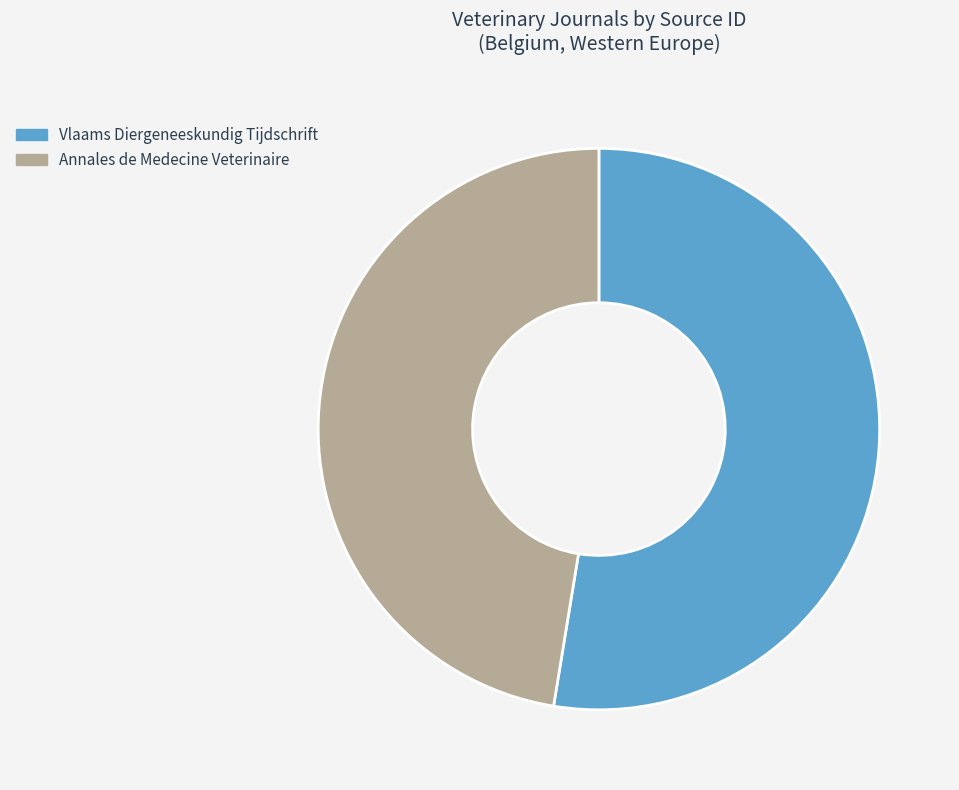

Is the sum of Vlaams Diergeneeskundig Tijdschrift and Annales de Medecine Veterinaire greater than half?

Yes